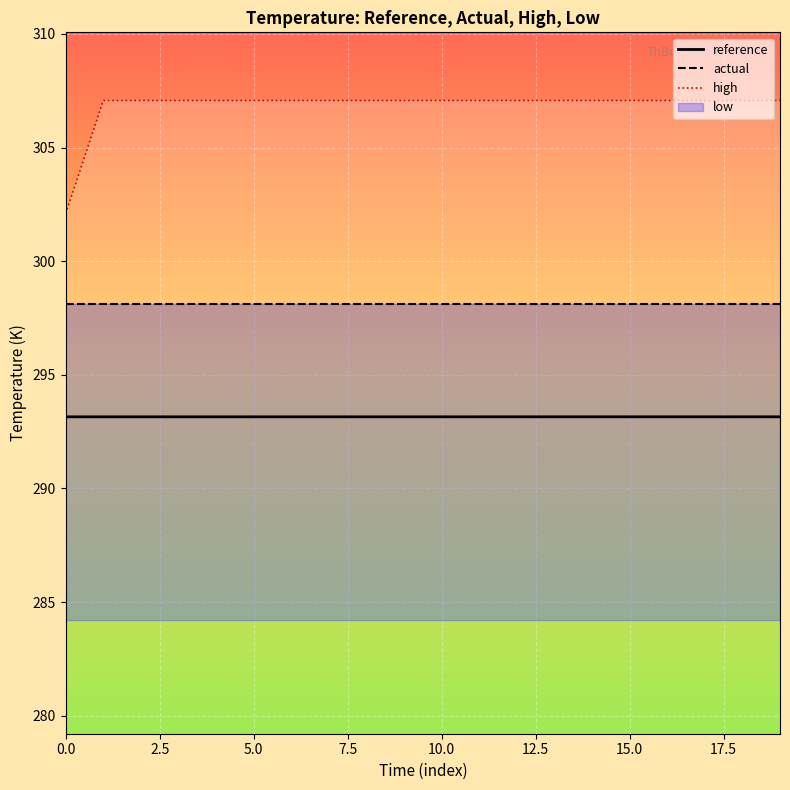

What is the minimum value for reference?

293.1